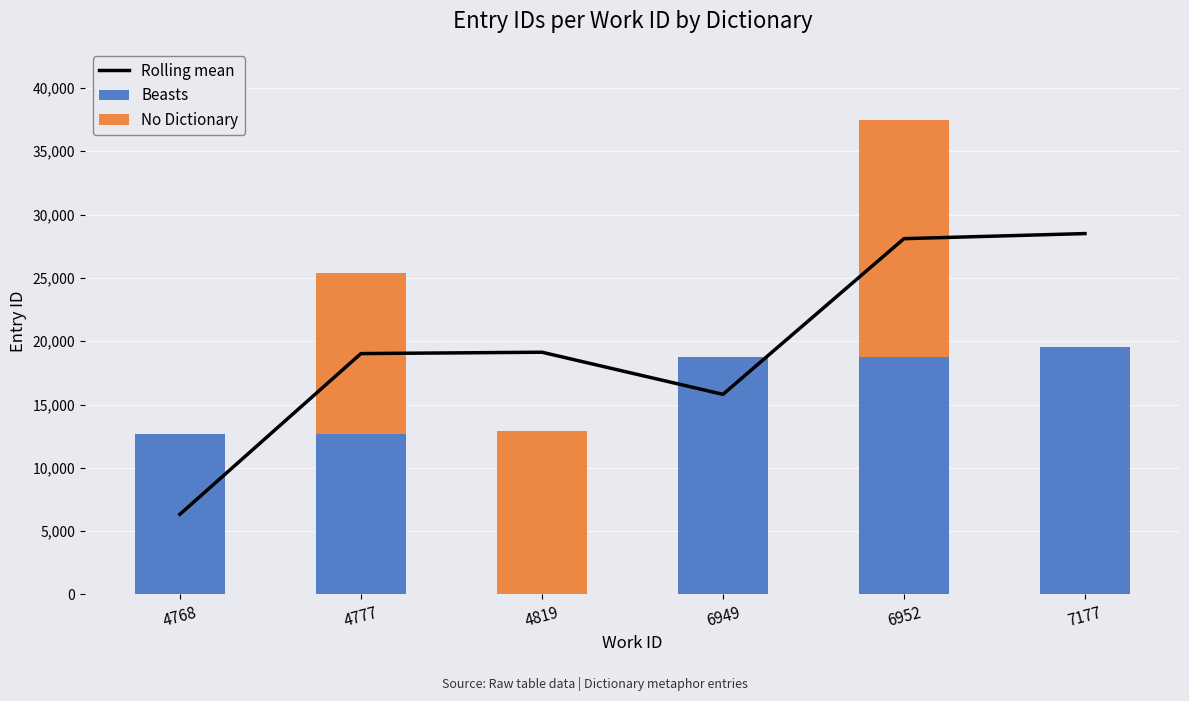

How many values in Beasts are above zero?

5